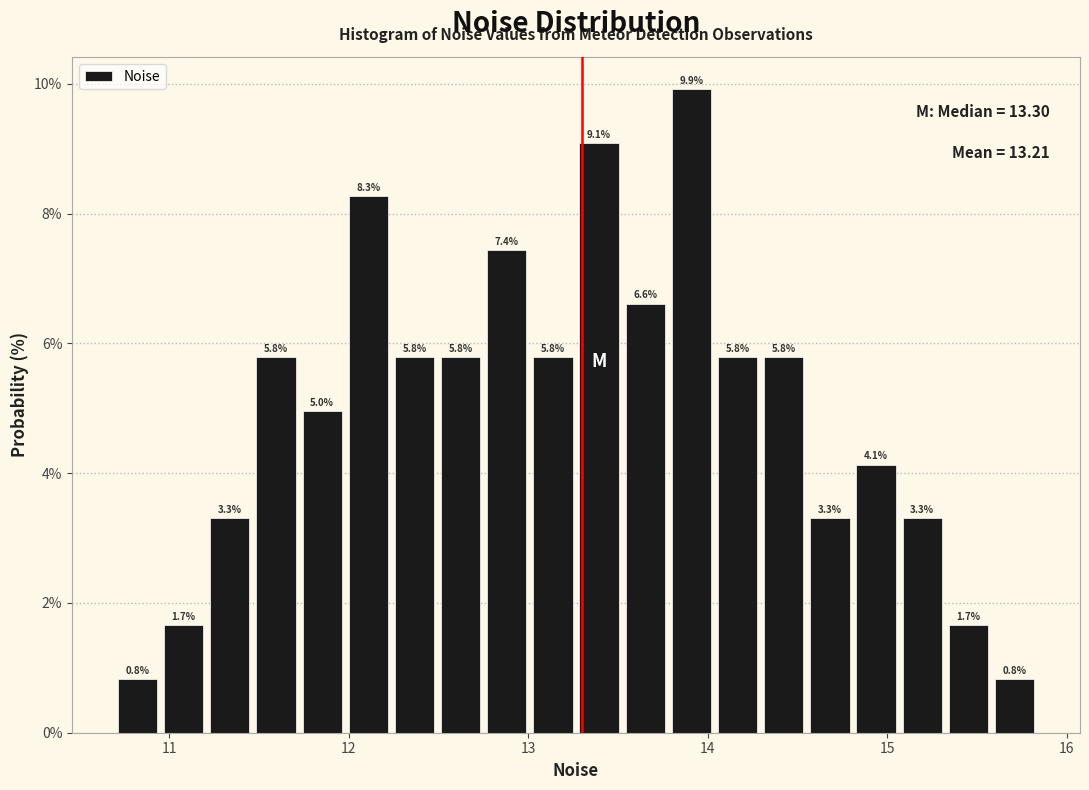

Around what value on the x-axis is the tallest bar? Give the approximate position of its centre, as read against the axis.

13.9